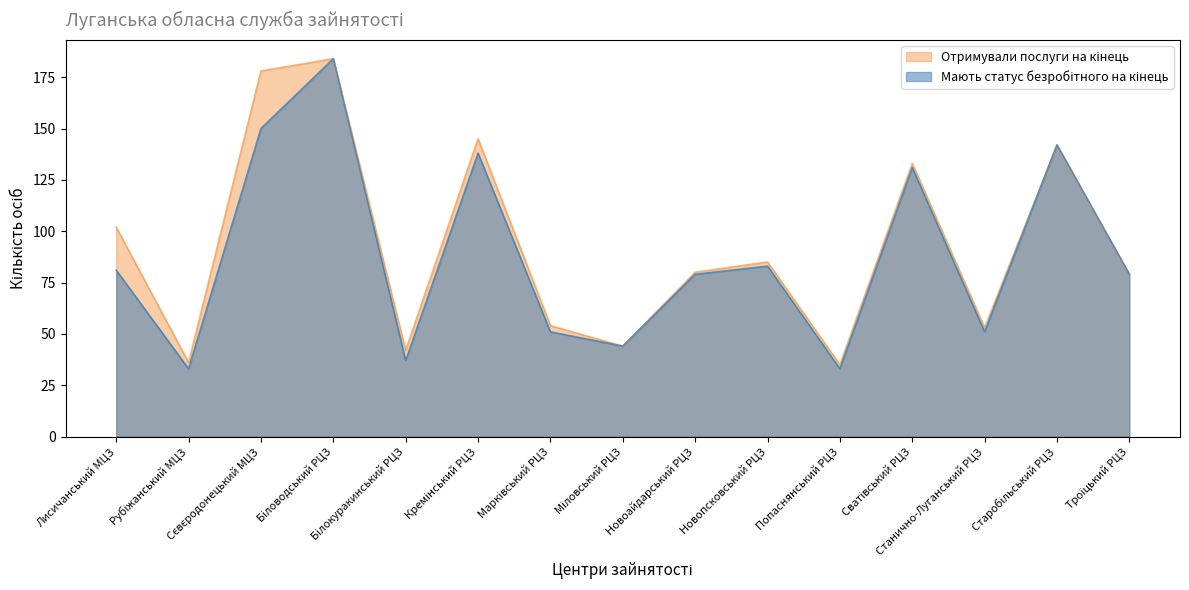

Where is the first local minimum for Мають статус безробітного на кінець?

Рубіжанський МЦЗ